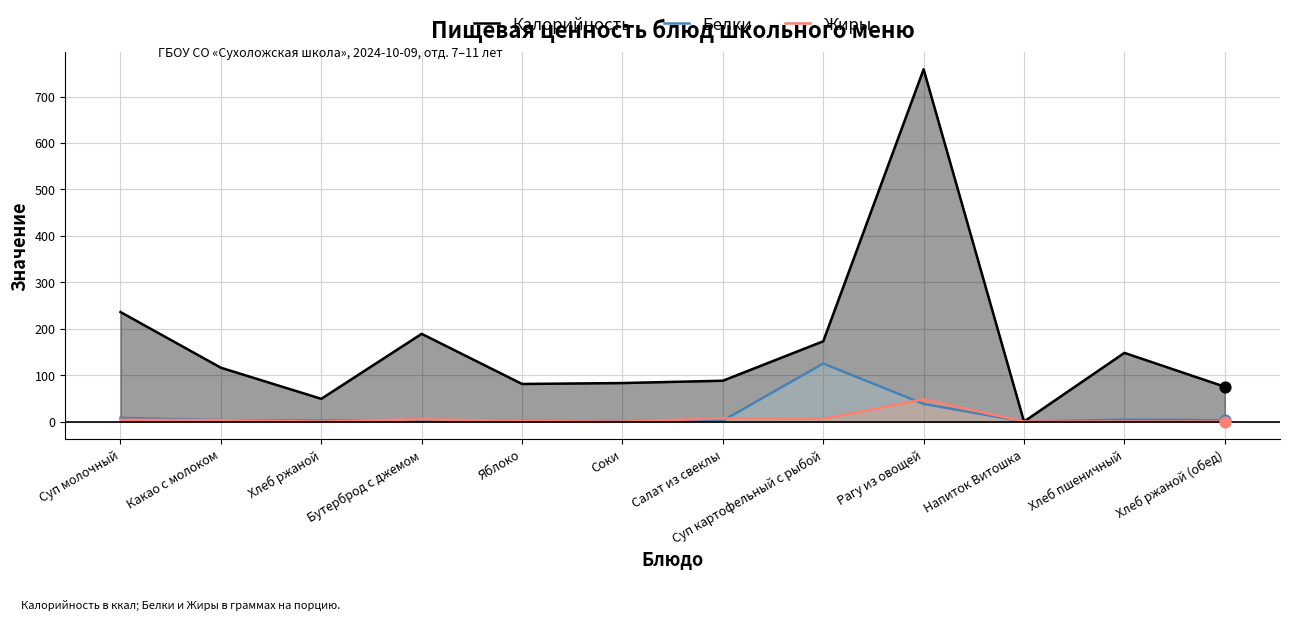

What are all the series names shown in the legend?

Калорийность, Белки, Жиры